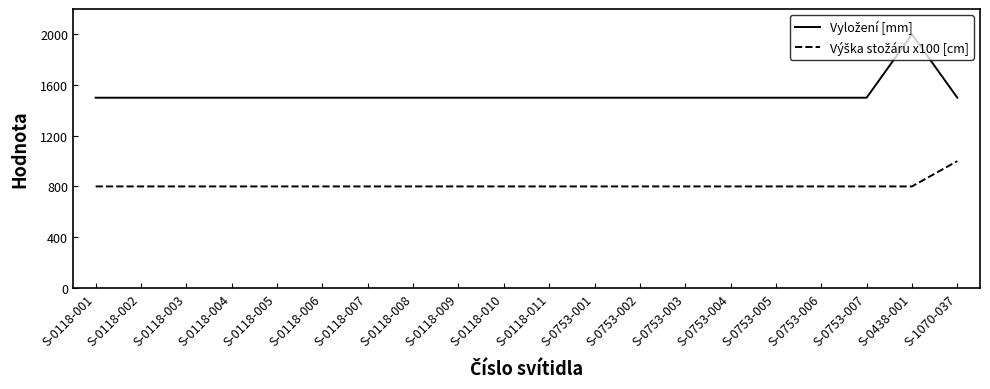

At which category does the chart reach its peak across all series?

S-0438-001